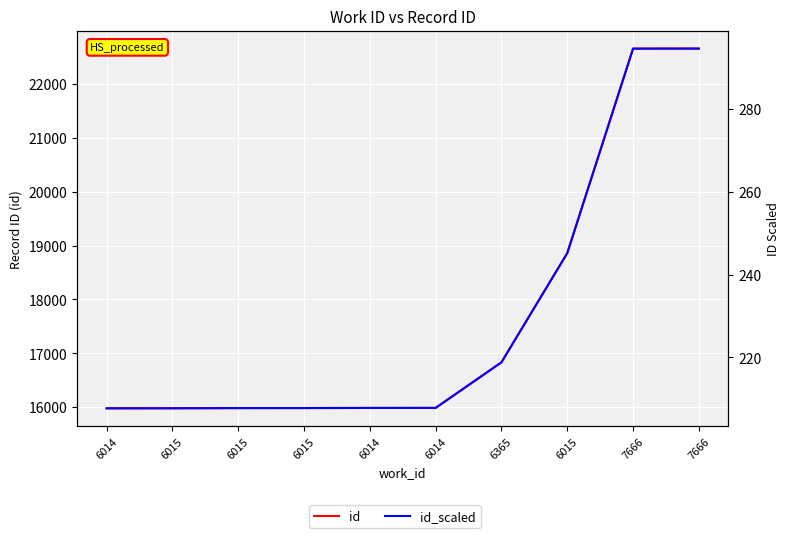

Is the value of id_scaled at 6015 greater than the value of id at 6015?

No